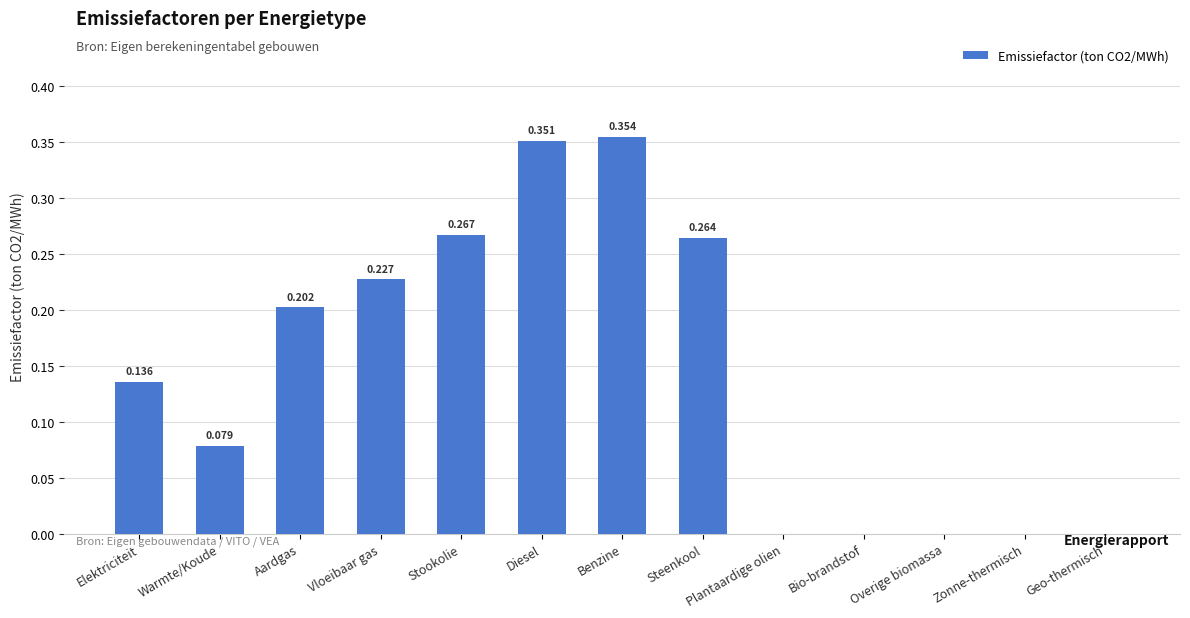

How many distinct data groups are displayed?

1